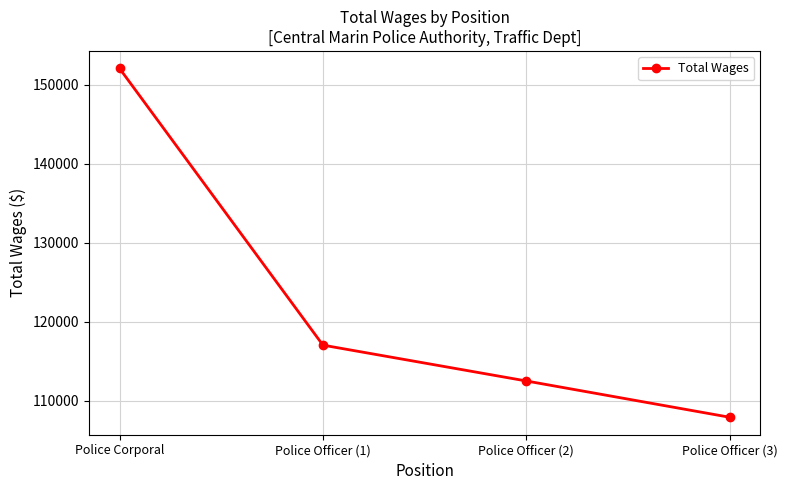

What position from the left is Police Officer (3)?

4